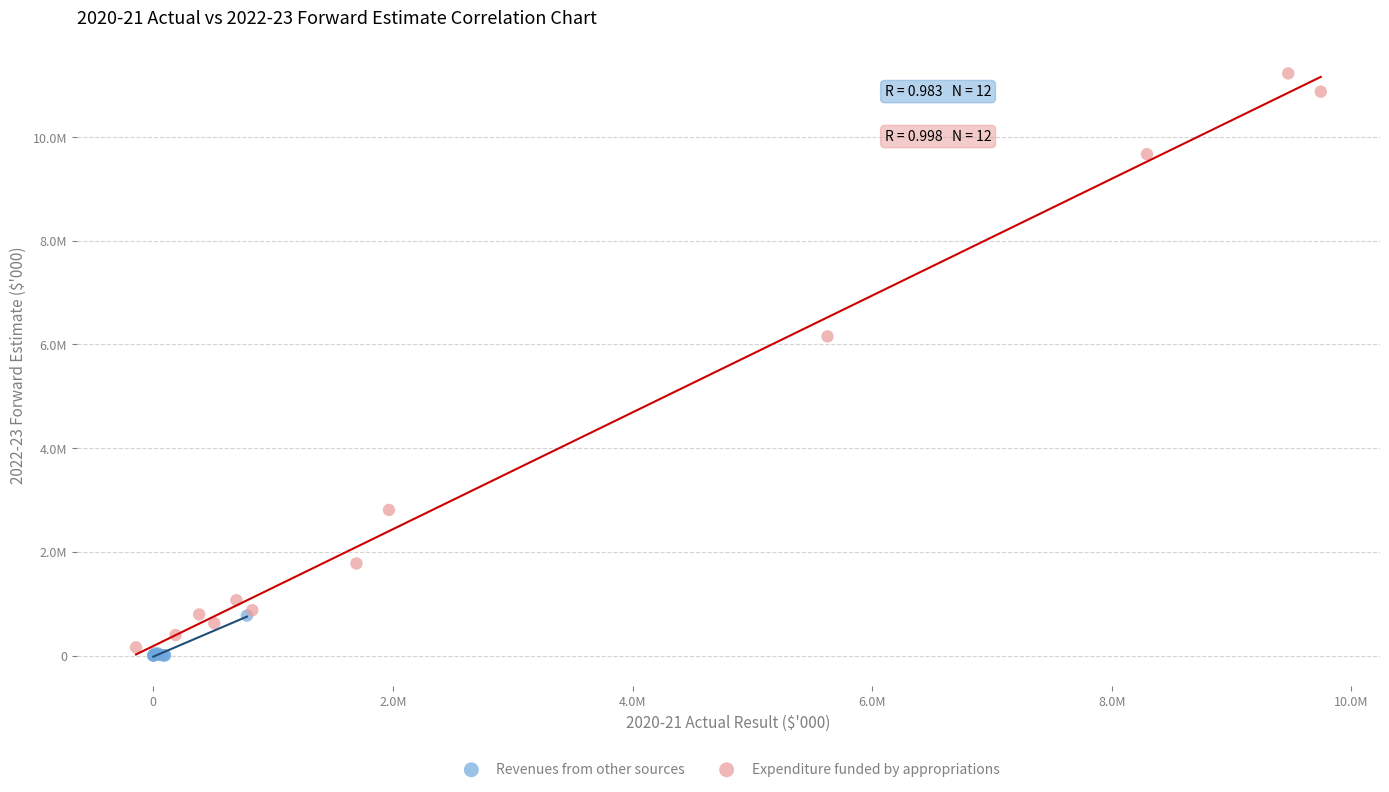

What are all the series names shown in the legend?

Revenues from other sources, Expenditure funded by appropriations